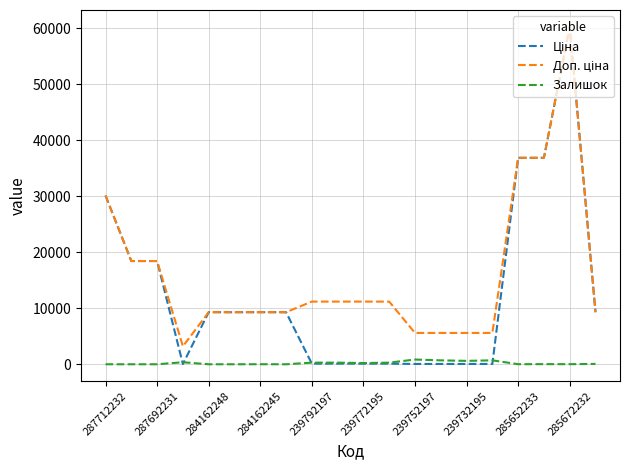

What is the maximum value shown in the chart?

60205.6